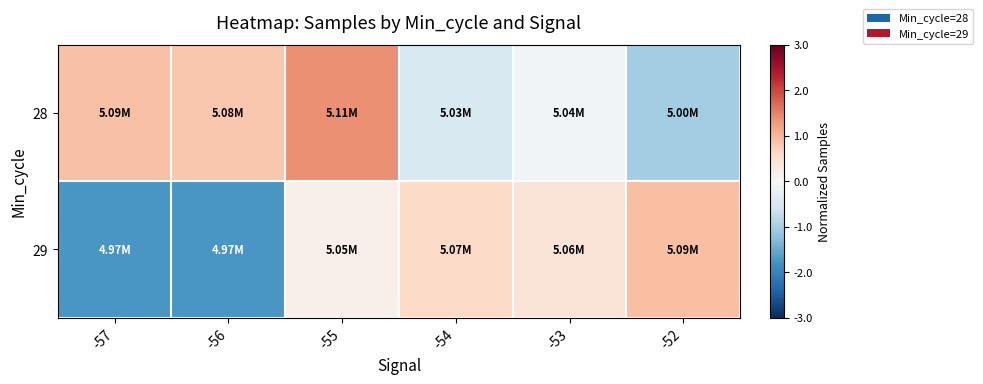

Reading right to left, extract all data points from this chart.

28: -52=-1.0	-53=-0.1	-54=-0.5	-55=1.4	-56=0.8	-57=0.9
29: -52=0.9	-53=0.4	-54=0.6	-55=0.1	-56=-1.7	-57=-1.7